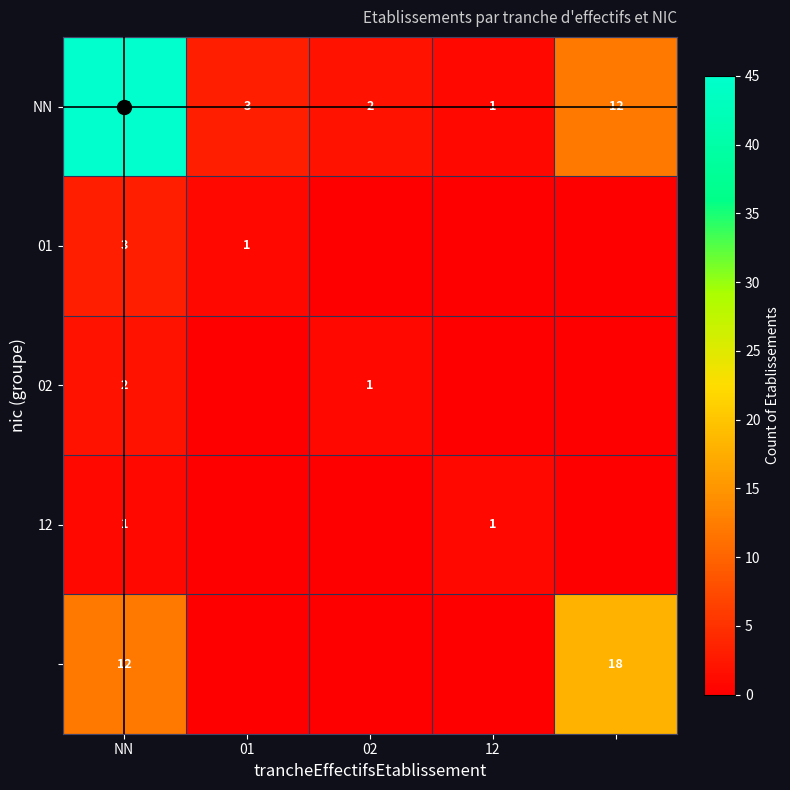

How many values in 02 are above zero?

2